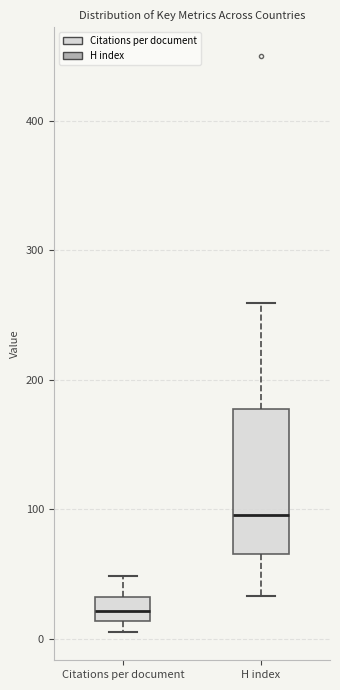

Reading left to right, read every box against the y-axis: the position of its median line, the range the box covers, and the ends of its whiskers. The values are not printed on the chart, so give them approximately, as read against the axis.

Citations per document: median 20, box 10 to 30, whiskers 10 (just below the box's lower edge) to 50
H index: median 100, box 70 to 180, whiskers 30 to 260